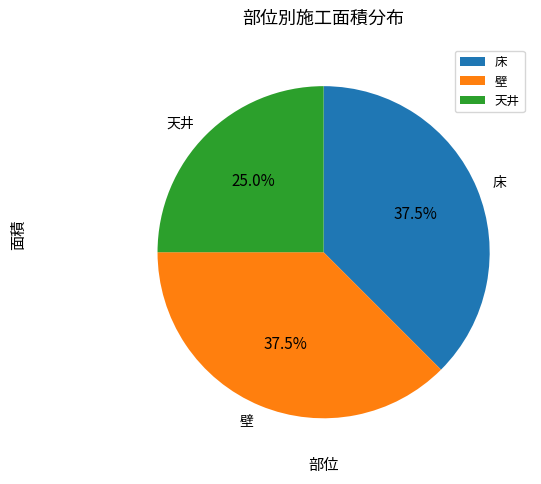

What percentage is NOT represented by 床?

62.5%